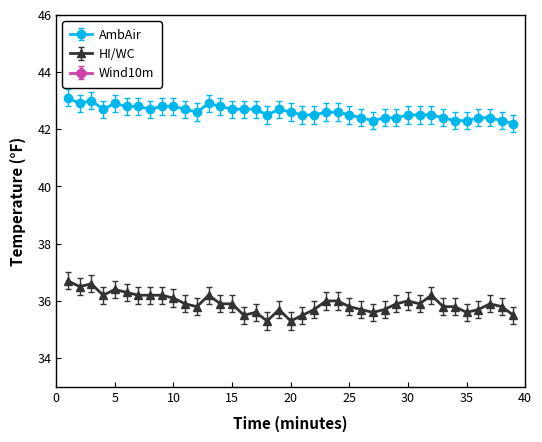

Rank the series at 9 from highest to lowest value.

AmbAir, HI/WC, Wind10m